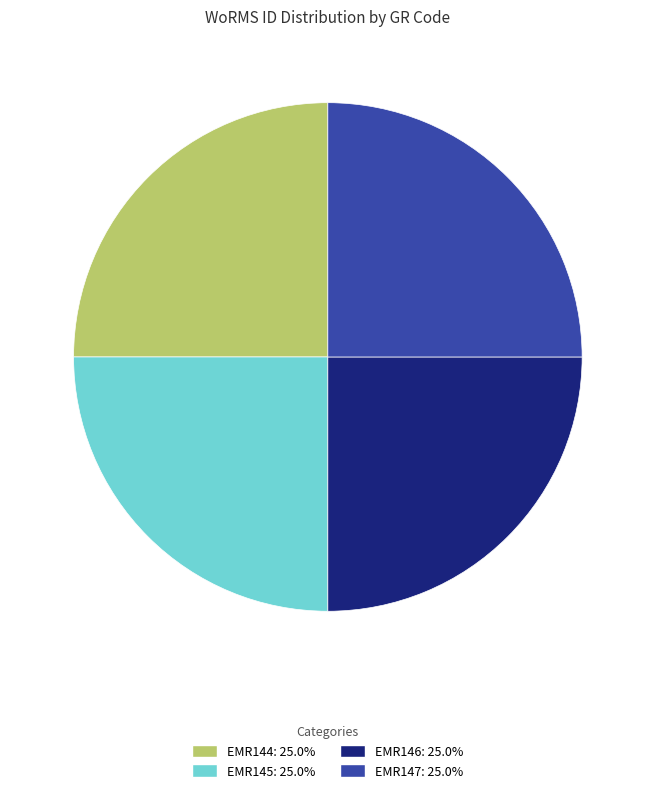

How many slices are in this pie chart?

4